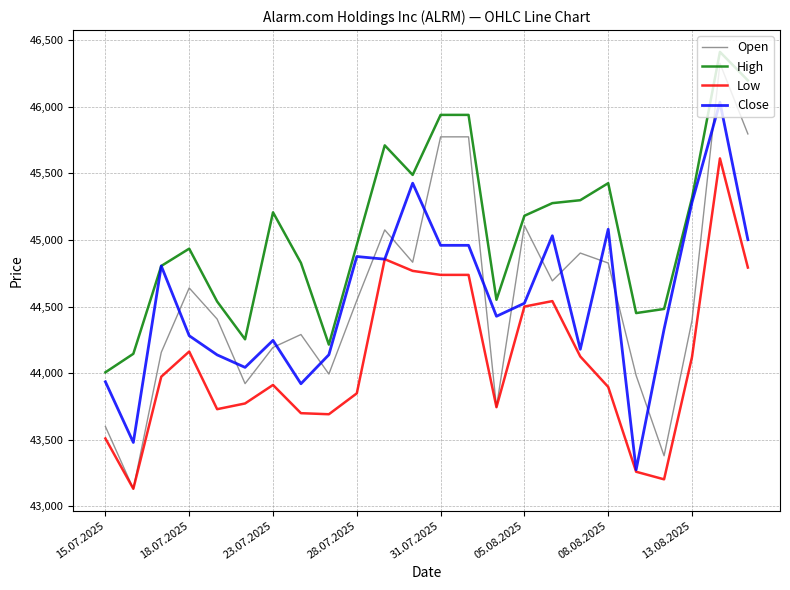

What is the maximum value for Close?

46035